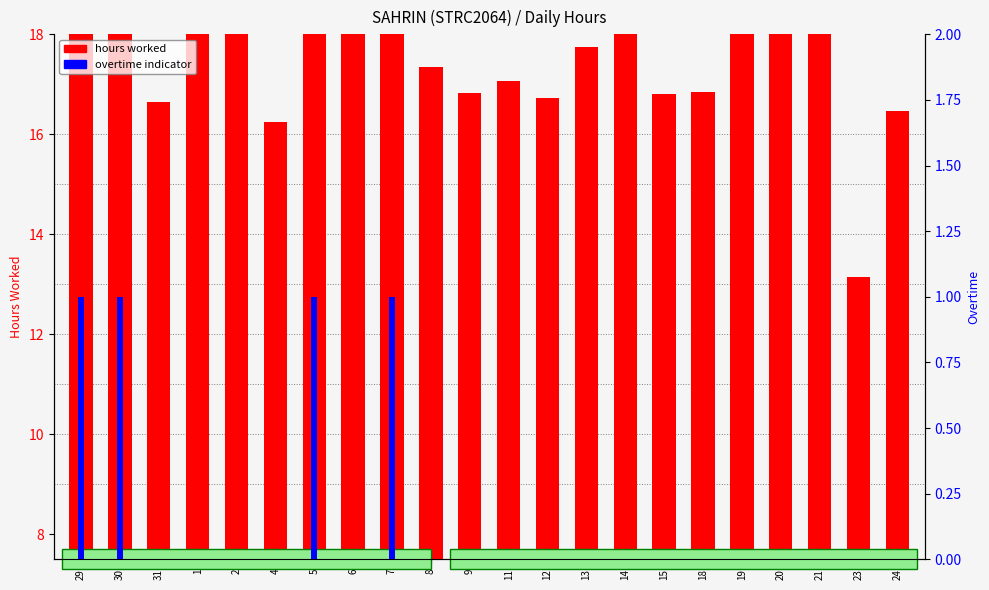

Is the value of hours worked at 11 greater than the value of overtime indicator at 30?

Yes